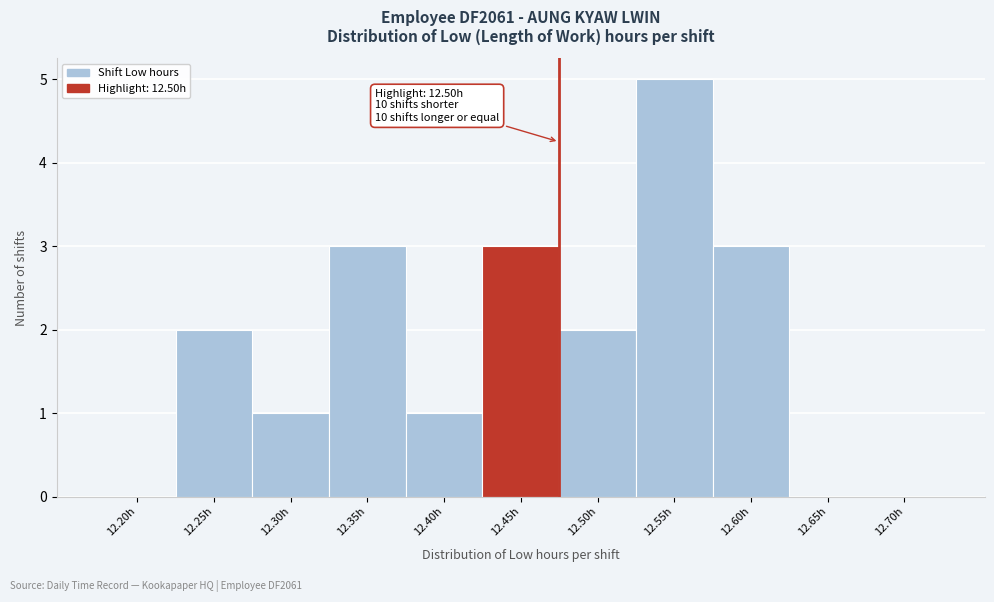

Reading right to left, extract all data points from this chart.

12.70h=0	12.65h=0	12.60h=3	12.55h=5	12.50h=2	12.45h=3	12.40h=1	12.35h=3	12.30h=1	12.25h=2	12.20h=0